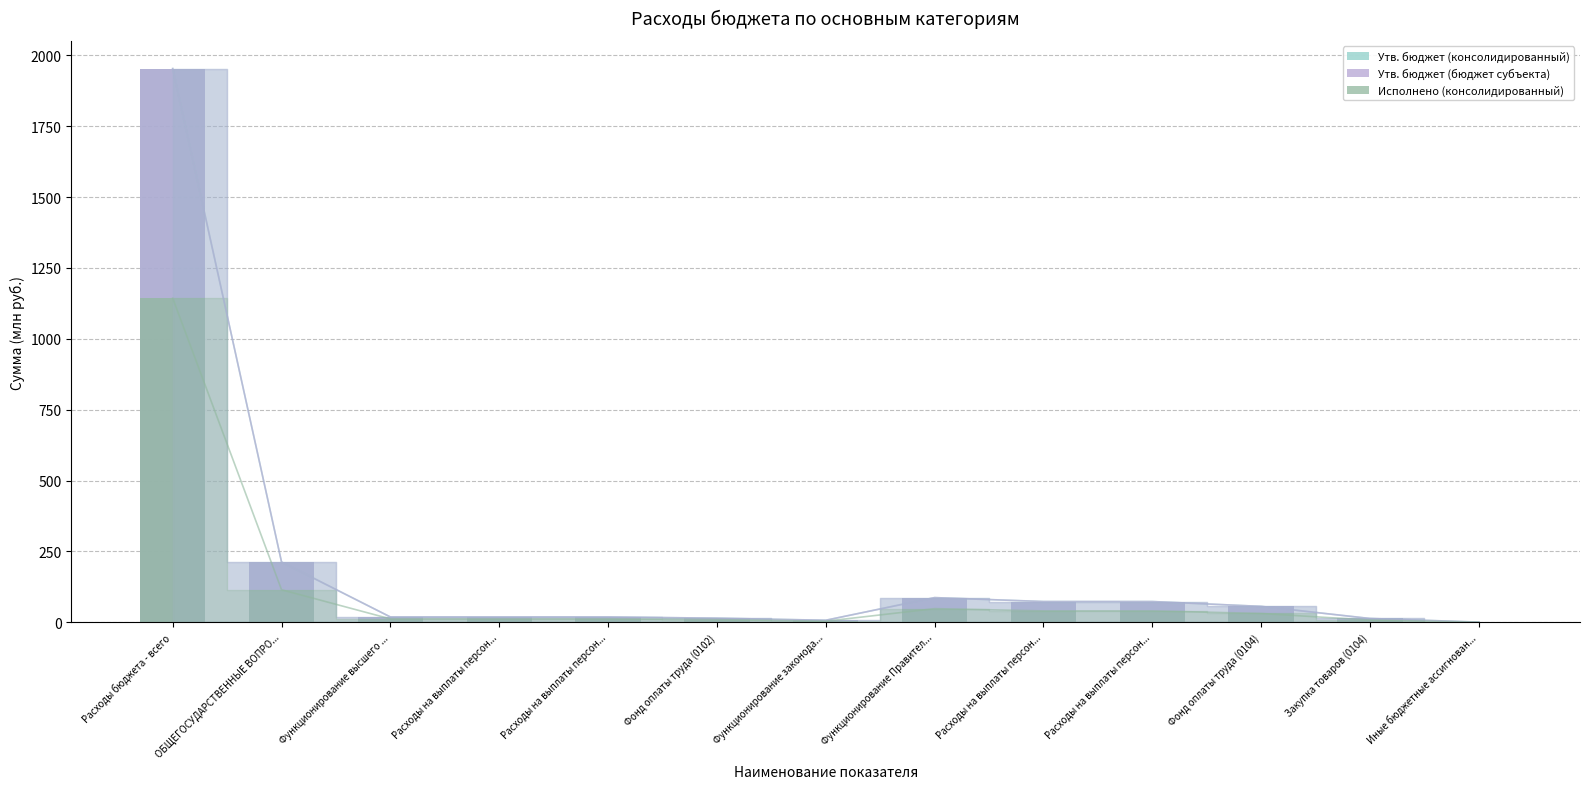

At how many categories does at least one series exceed 432?

1